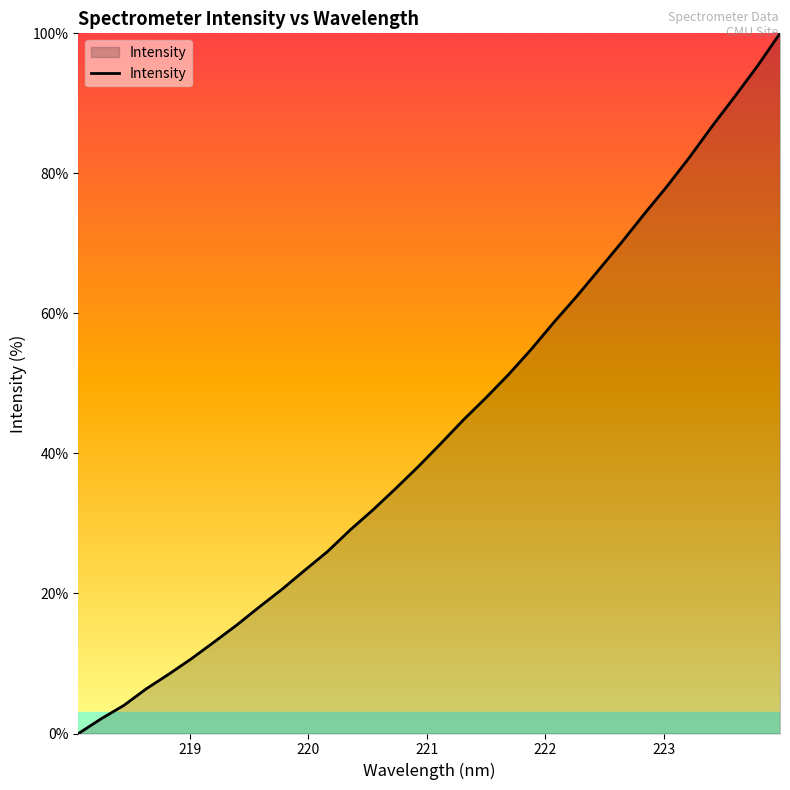

What is the difference between the maximum and minimum values?

100.0